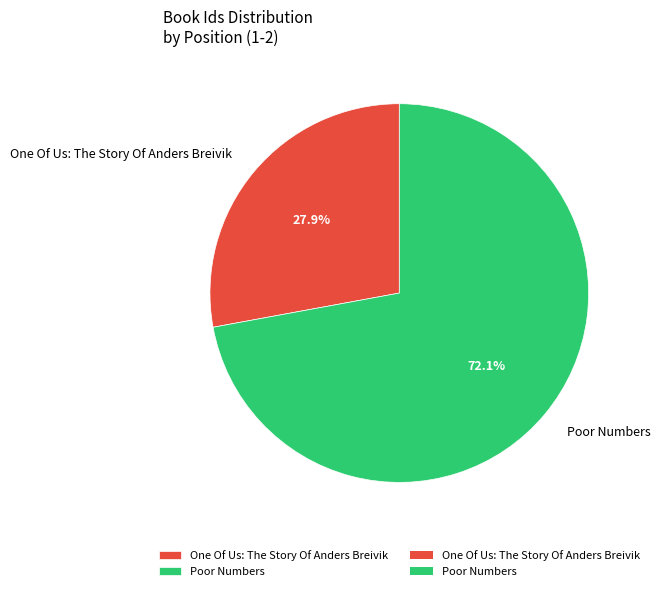

Rank the categories by value from lowest to highest.

One Of Us: The Story Of Anders Breivik, Poor Numbers